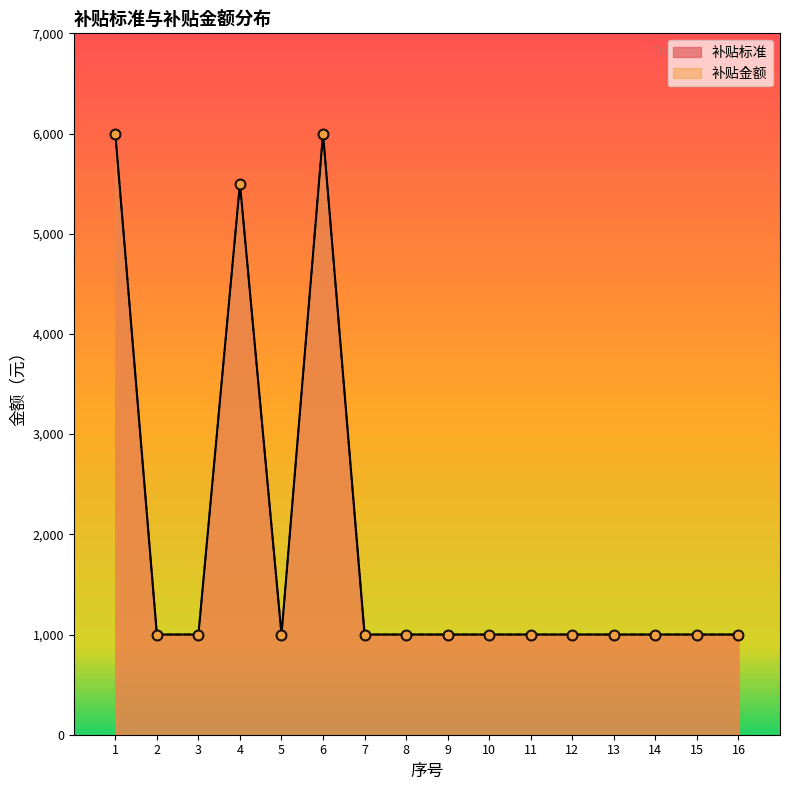

Is the value of 补贴标准 at 8 greater than the value of 补贴金额 at 15?

No